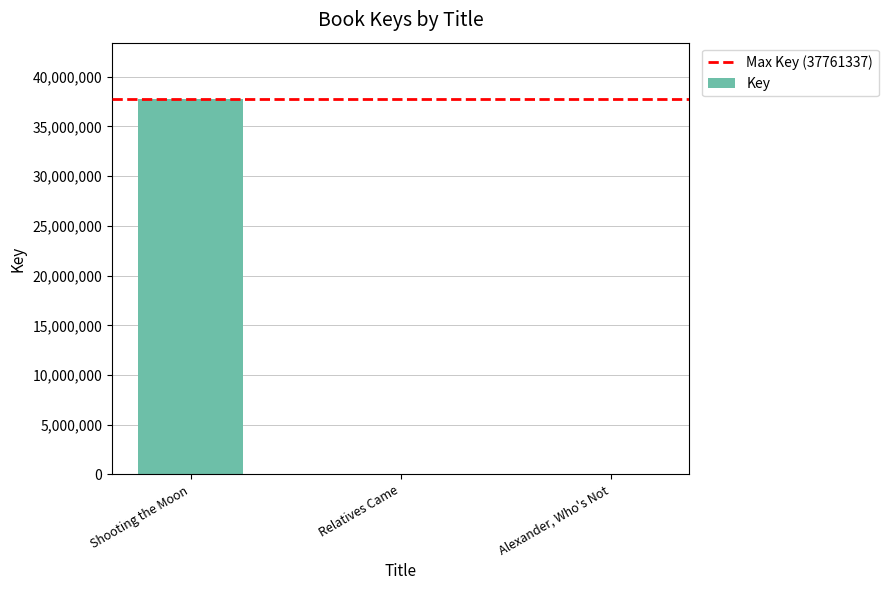

What is the sum of all values?

37774152